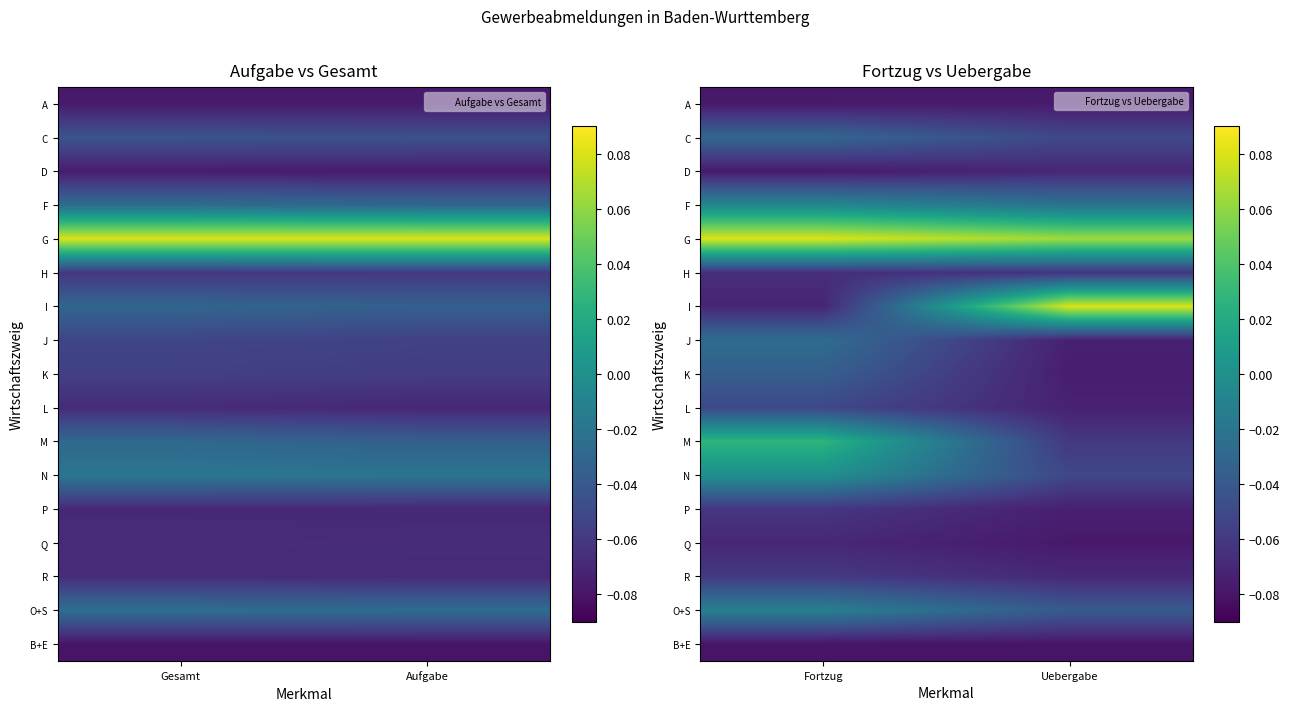

What is the smallest value displayed?

-0.1